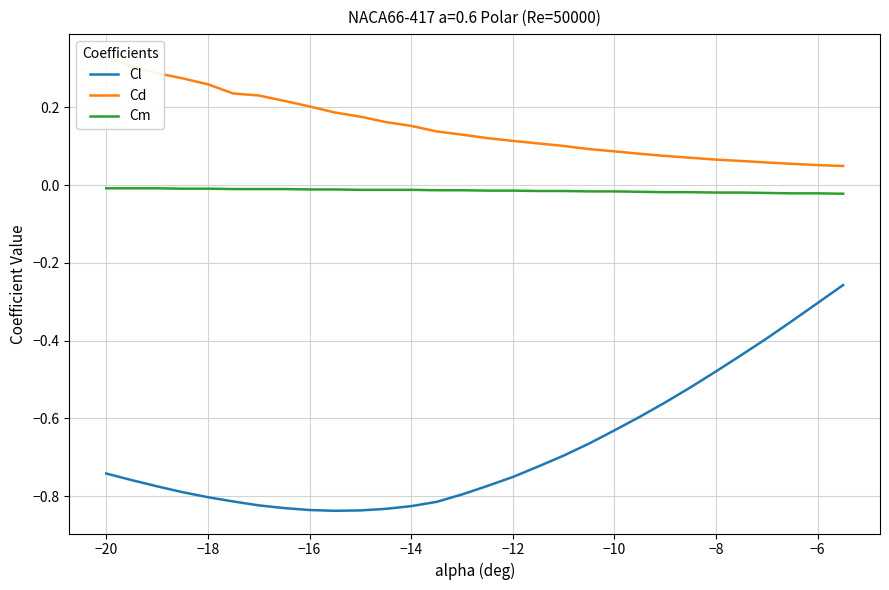

Reading right to left, transcribe all the data shown in this chart.

Cl: -0.3	-0.3	-0.3	-0.4	-0.4	-0.5	-0.5	-0.6	-0.6	-0.6	-0.7	-0.7	-0.7	-0.8	-0.8	-0.8	-0.8	-0.8	-0.8	-0.8	-0.8	-0.8	-0.8	-0.8	-0.8	-0.8	-0.8	-0.8	-0.8	-0.7
Cd: 0.0	0.1	0.1	0.1	0.1	0.1	0.1	0.1	0.1	0.1	0.1	0.1	0.1	0.1	0.1	0.1	0.1	0.2	0.2	0.2	0.2	0.2	0.2	0.2	0.2	0.3	0.3	0.3	0.3	0.3
Cm: -0.0	-0.0	-0.0	-0.0	-0.0	-0.0	-0.0	-0.0	-0.0	-0.0	-0.0	-0.0	-0.0	-0.0	-0.0	-0.0	-0.0	-0.0	-0.0	-0.0	-0.0	-0.0	-0.0	-0.0	-0.0	-0.0	-0.0	-0.0	-0.0	-0.0